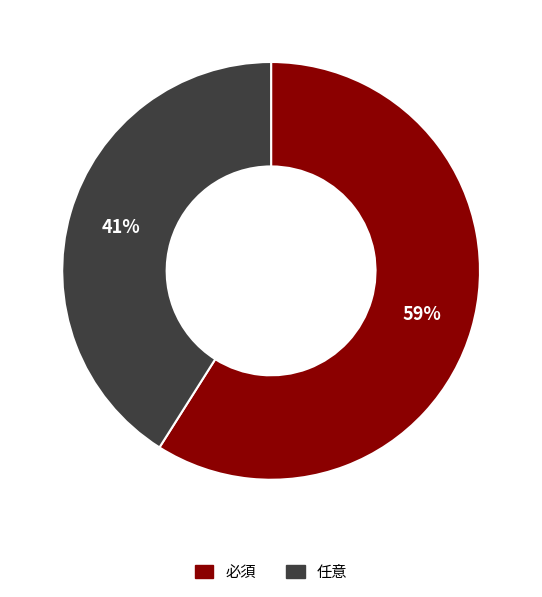

Does 任意 account for over 50% of the chart?

No